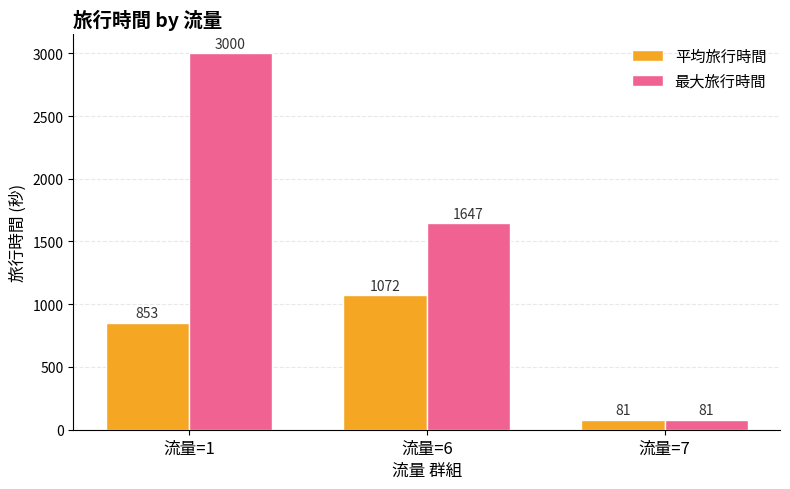

The 平均旅行時間 series shows 1072.5 at 流量=6. True or false?

True